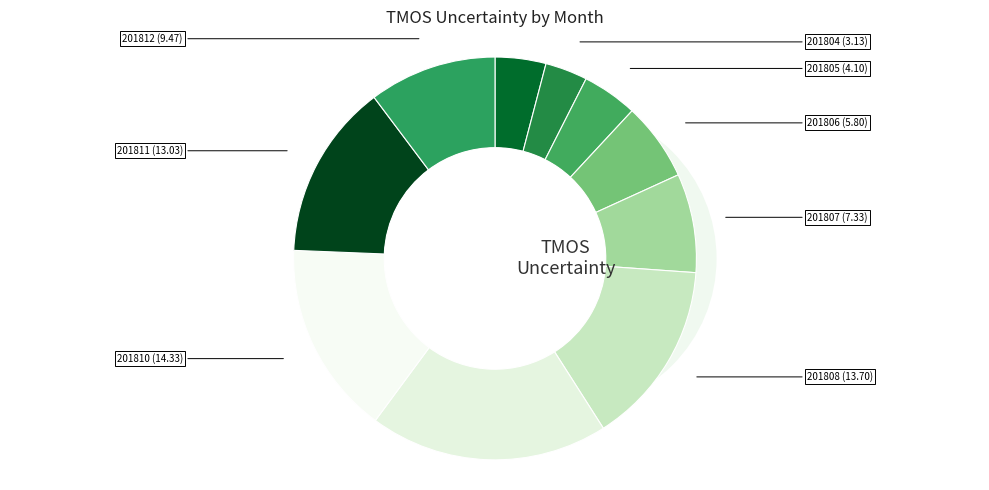

What percentage is the 201808 slice, to the nearest percent?

15%